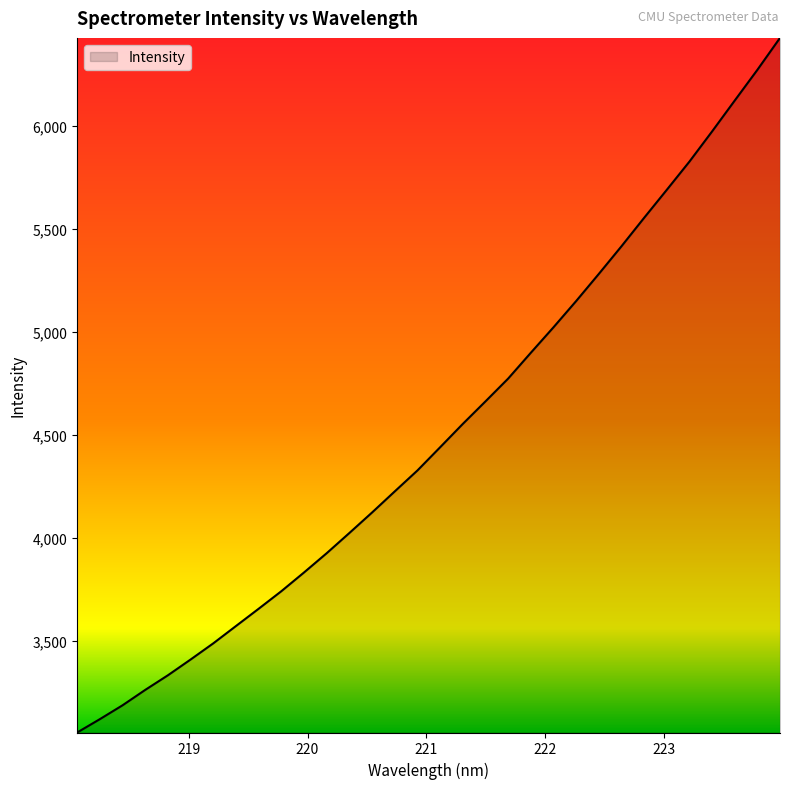

What is the difference between the maximum and minimum values?

3373.1